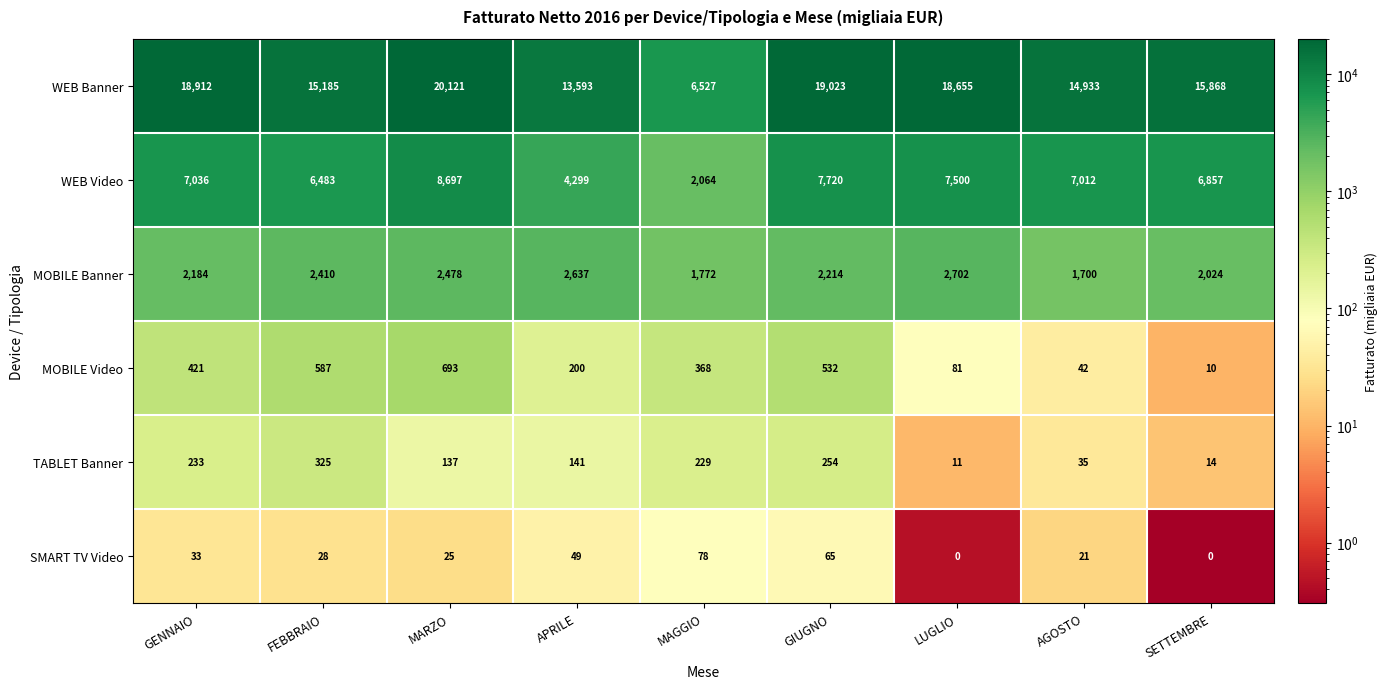

What is the maximum value shown in the chart?

20121